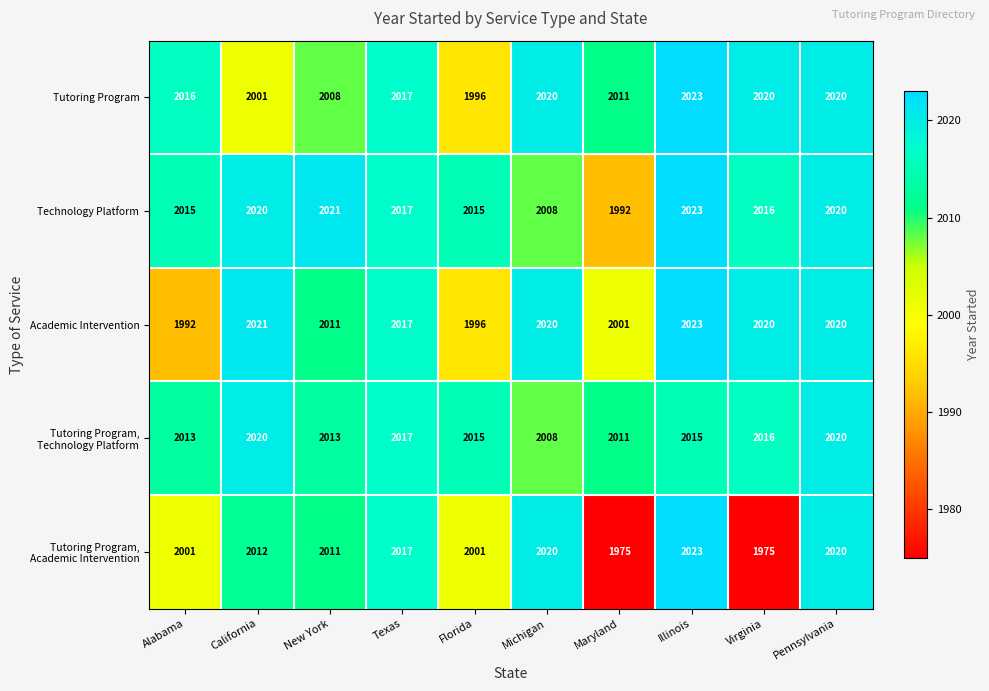

Which series changed the most between Alabama and New York?

Academic Intervention